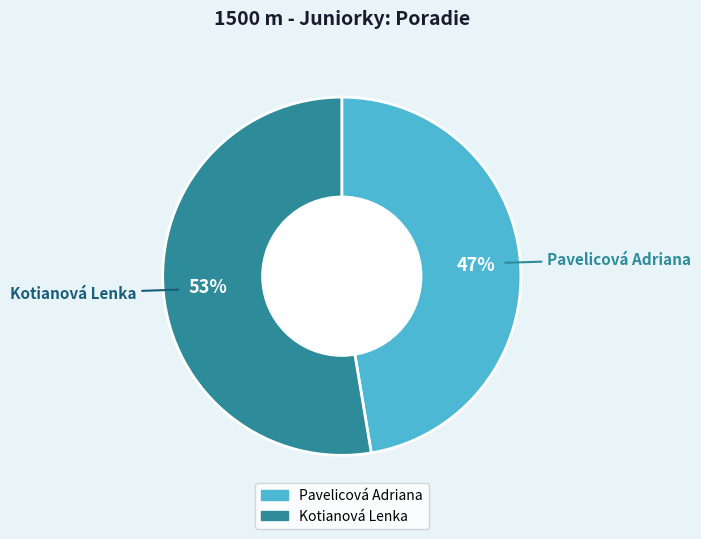

How many segments does this pie chart have?

2